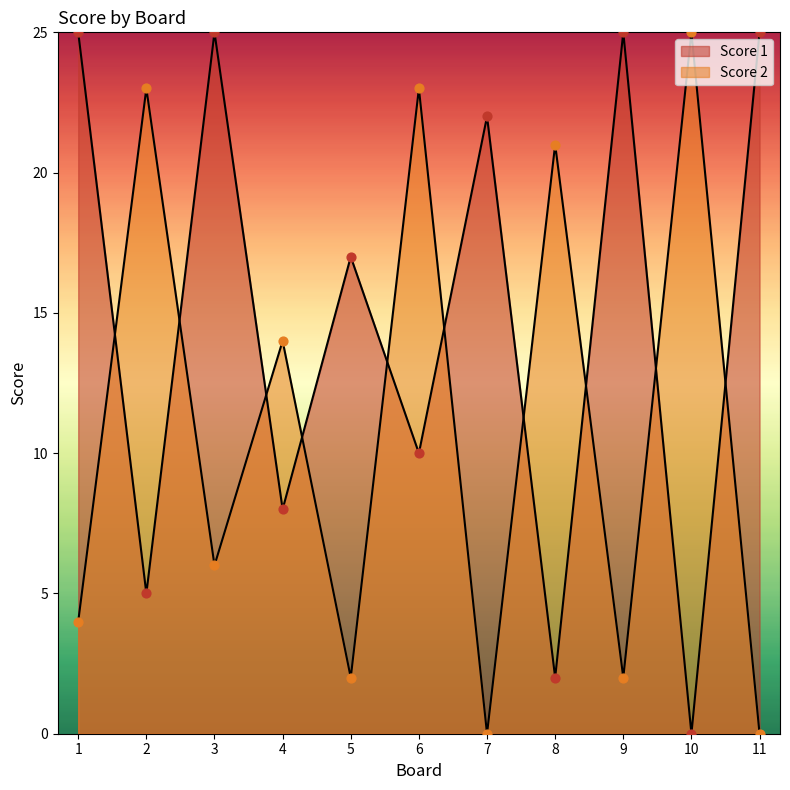

At which category is the sum across all series the highest?

6